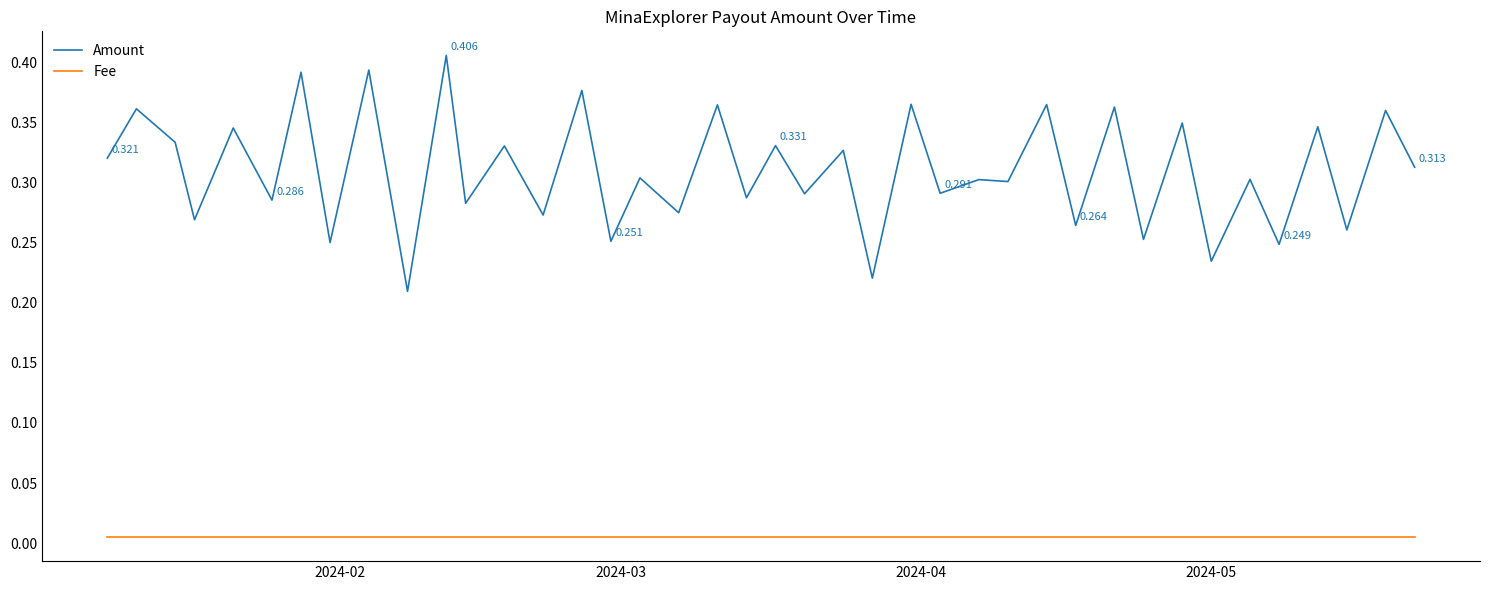

Which series has the largest range (max minus min)?

Amount